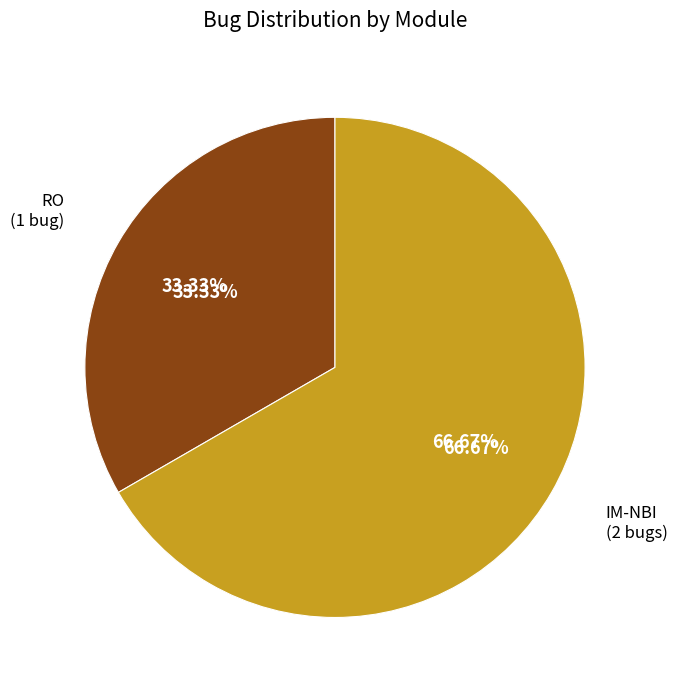

Which slice is the largest?

IM-NBI